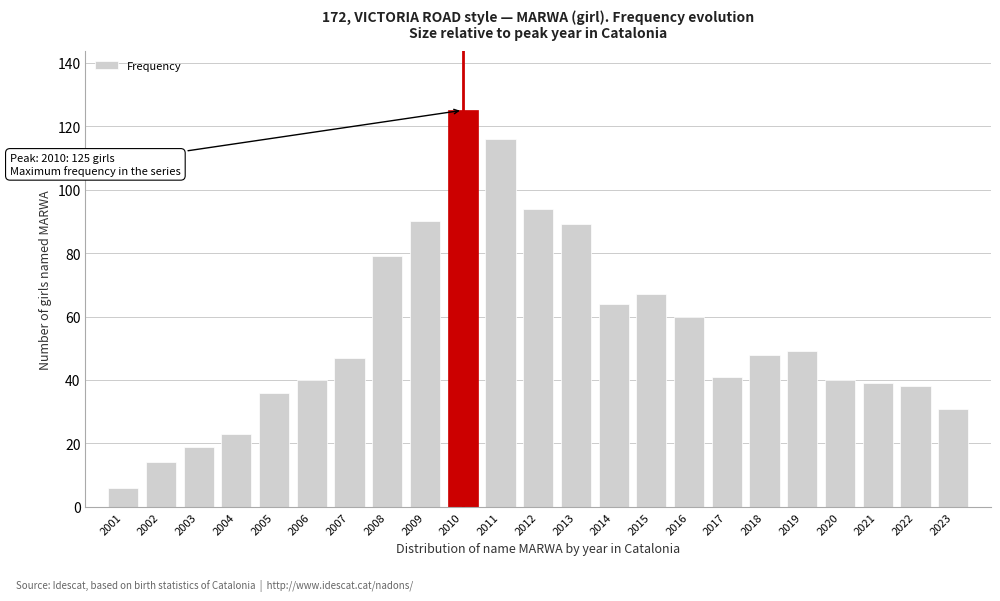

Reading right to left, what are all the values shown in this chart?

31	38	39	40	49	48	41	60	67	64	89	94	116	125	90	79	47	40	36	23	19	14	6